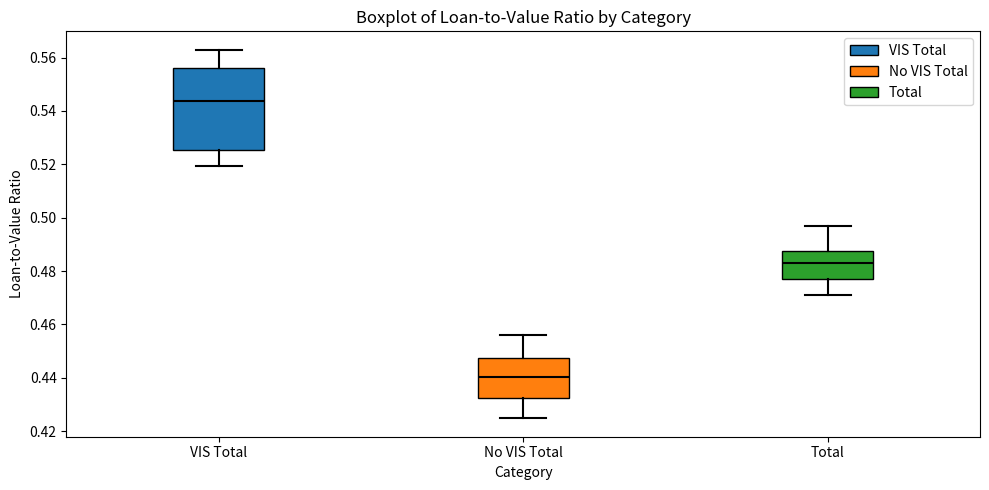

Which box has the highest median line?

VIS Total